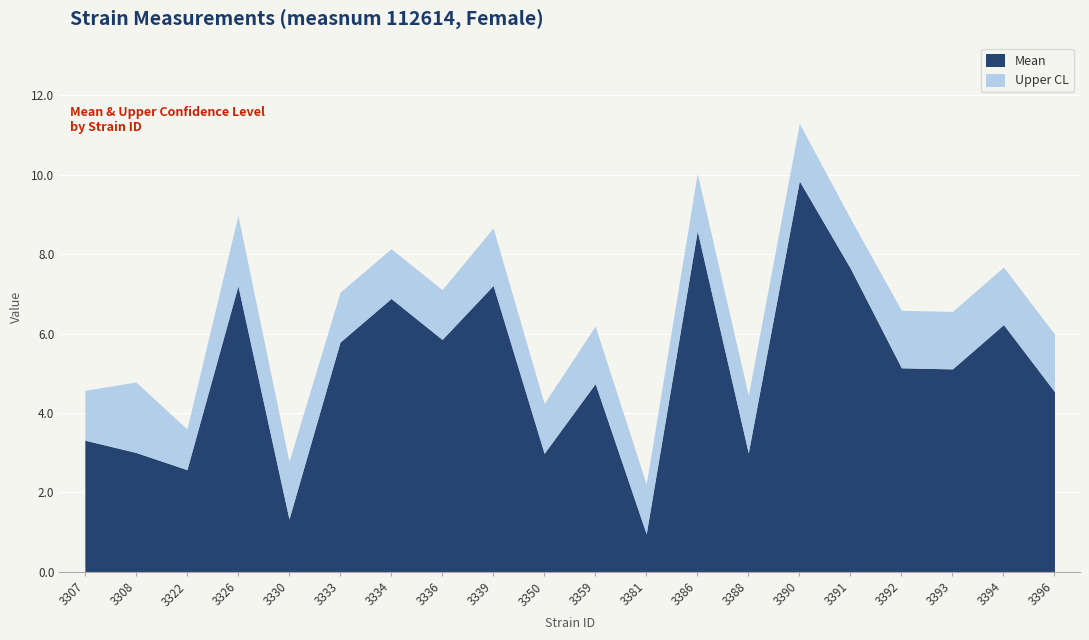

At how many categories does at least one series exceed 11?

1